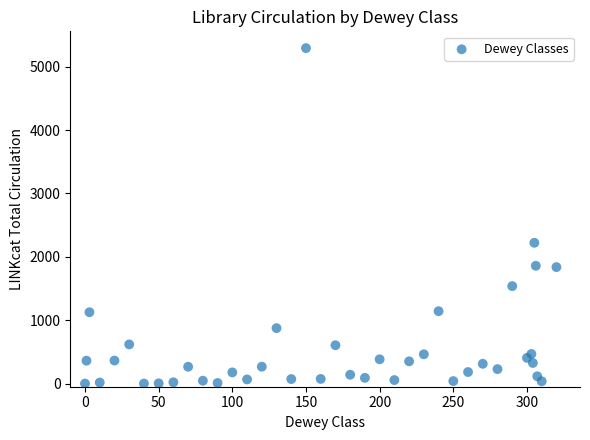

What is the range of Y values (max minus min)?

5295